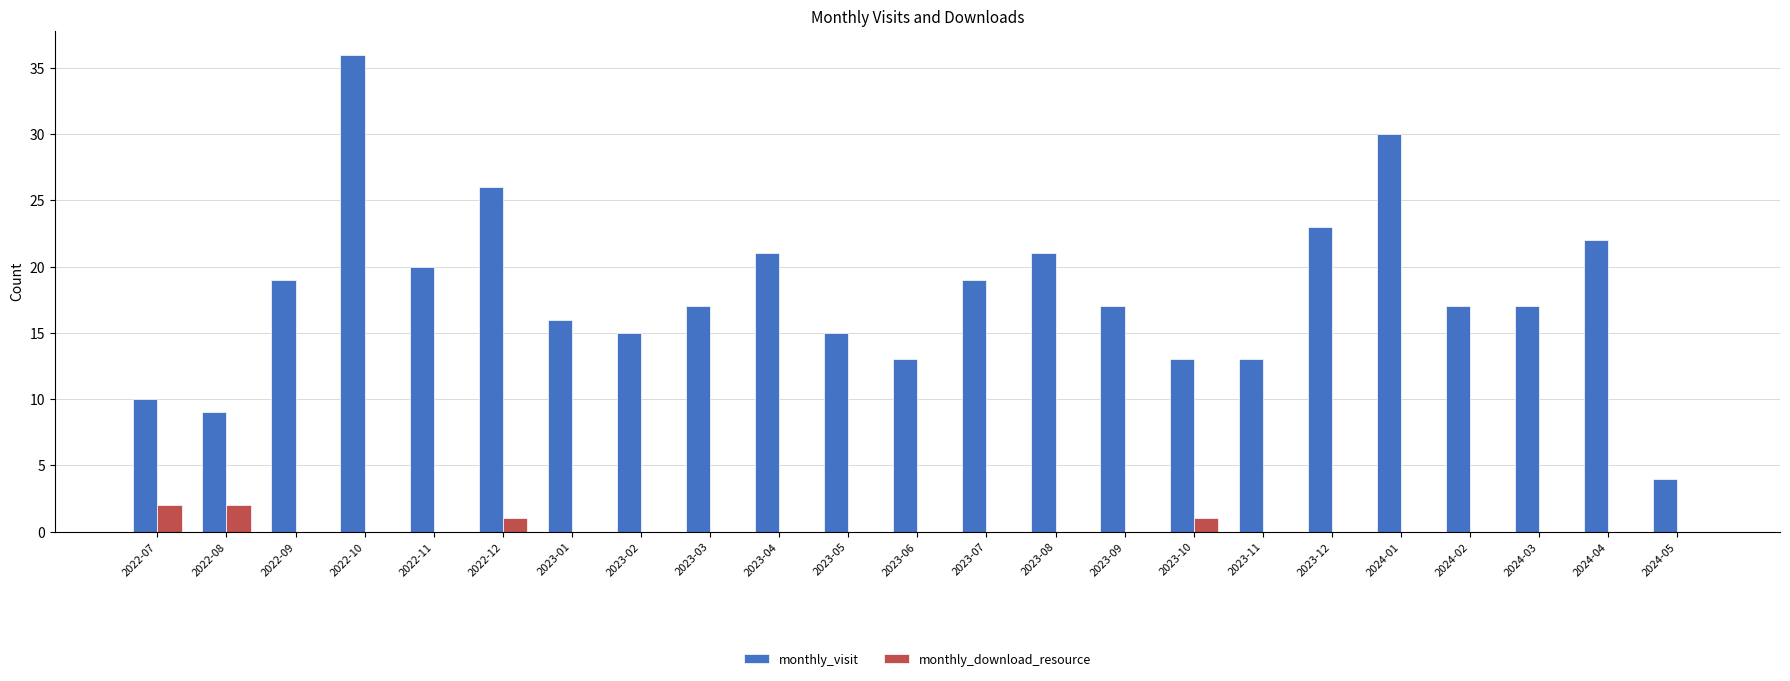

How many groups of bars are there?

23